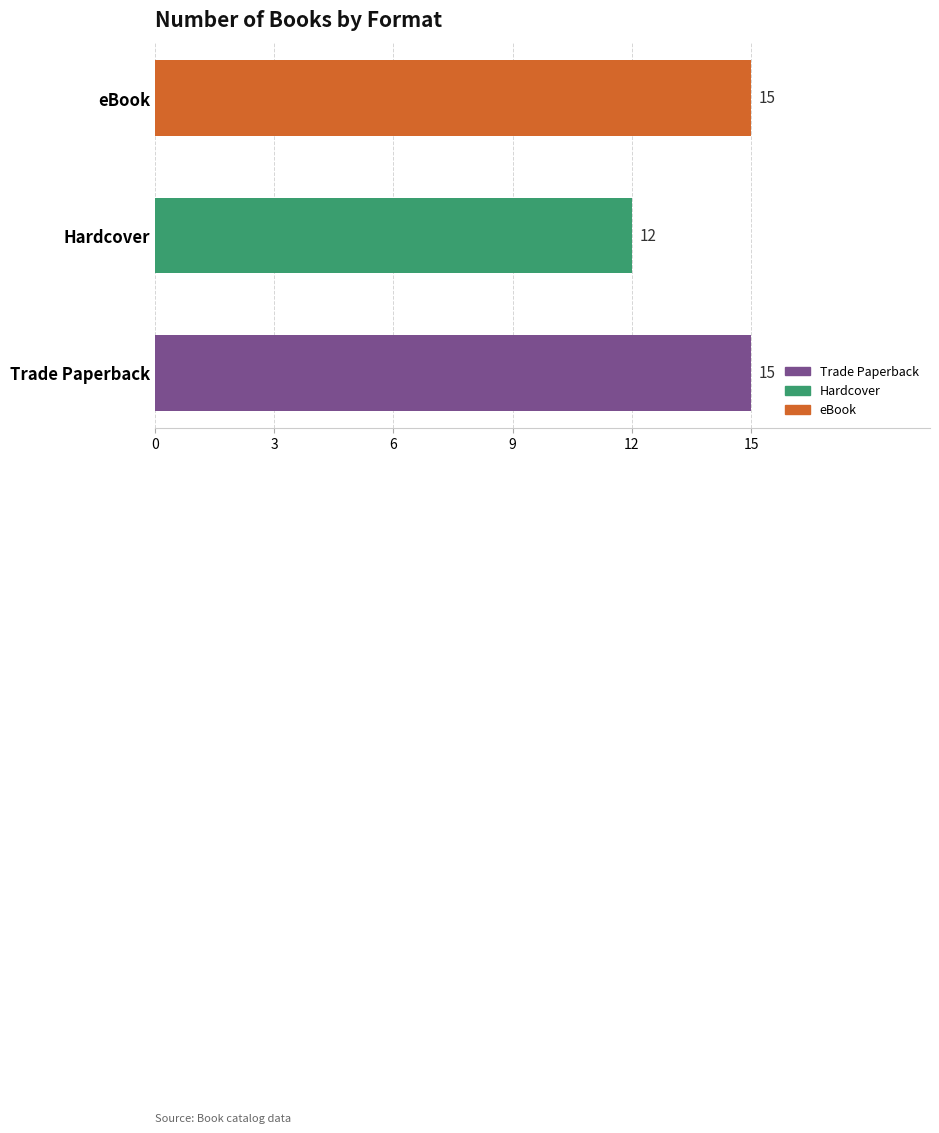

What is the change in value from Hardcover to eBook?

+3